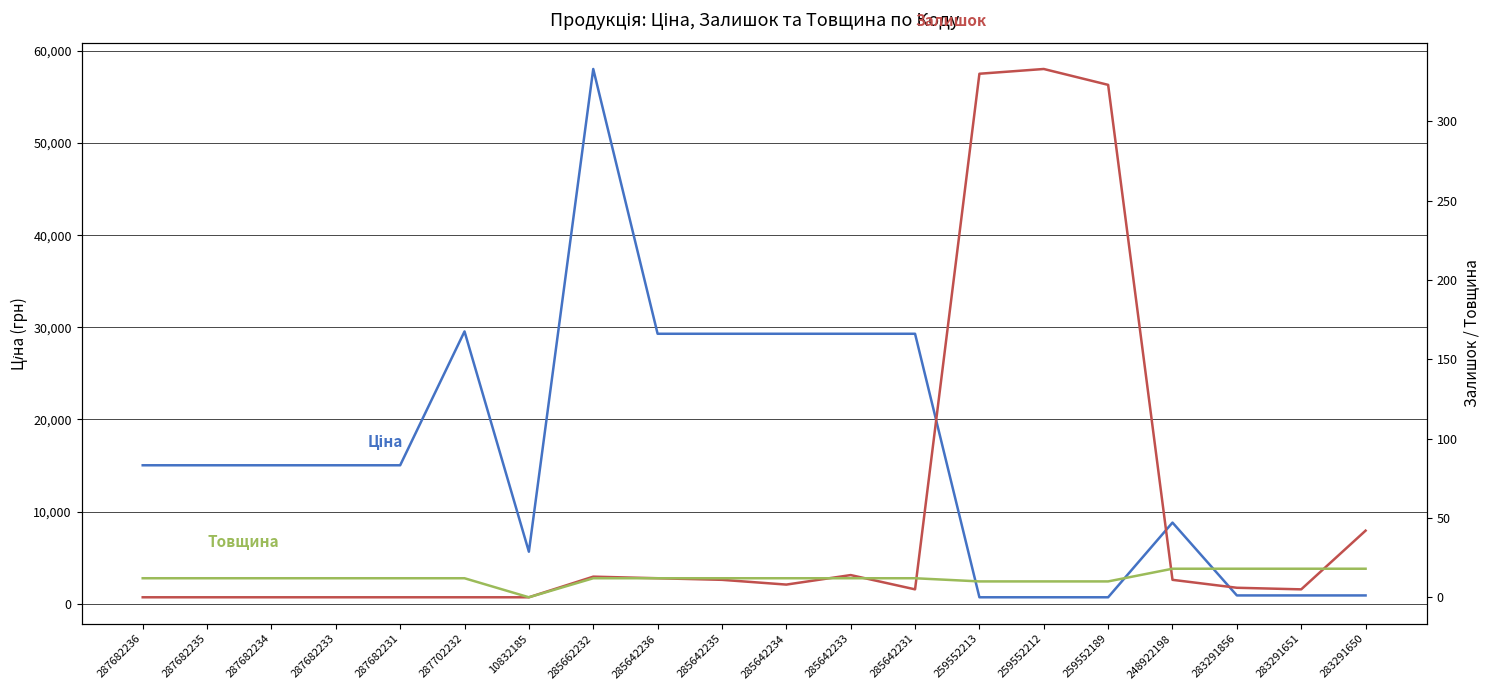

Which series changed the most between 287682236 and 283291650?

Ціна